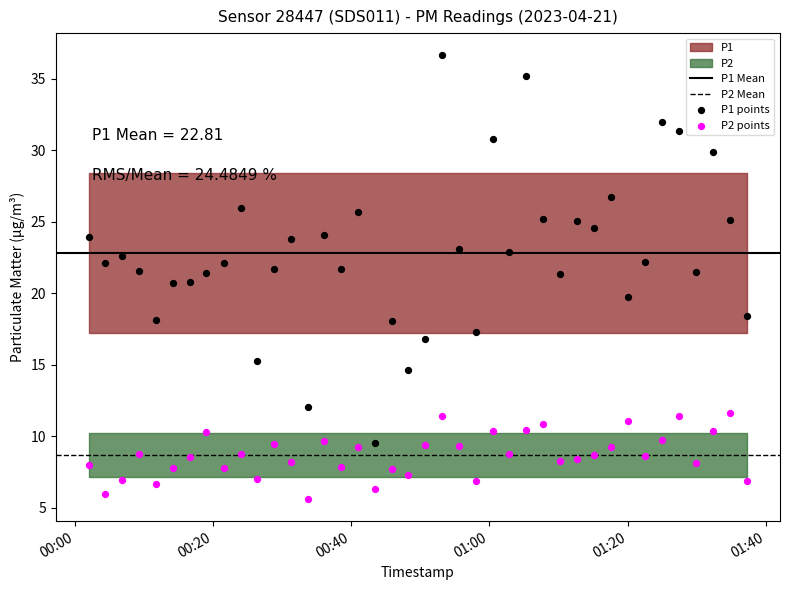

Which series contains the lowest Y value?

P2 points